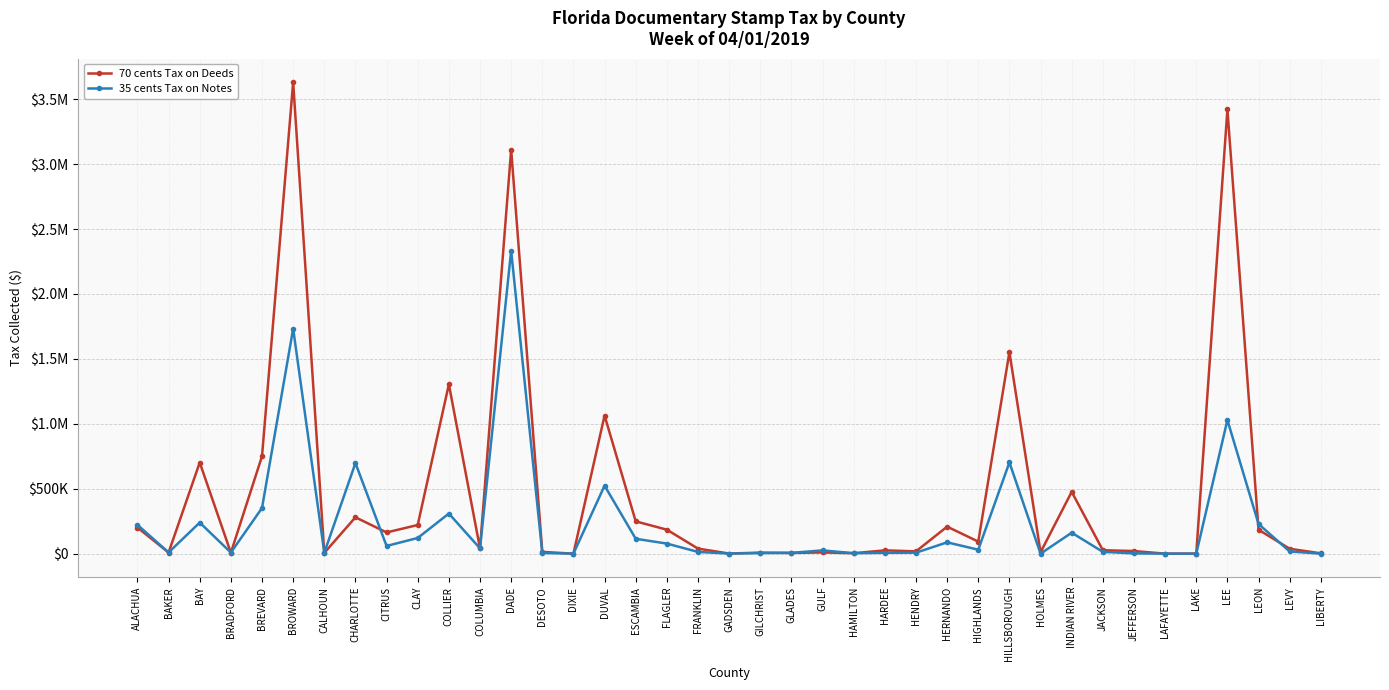

How many interior local valleys does the 35 cents Tax on Notes series have?

10